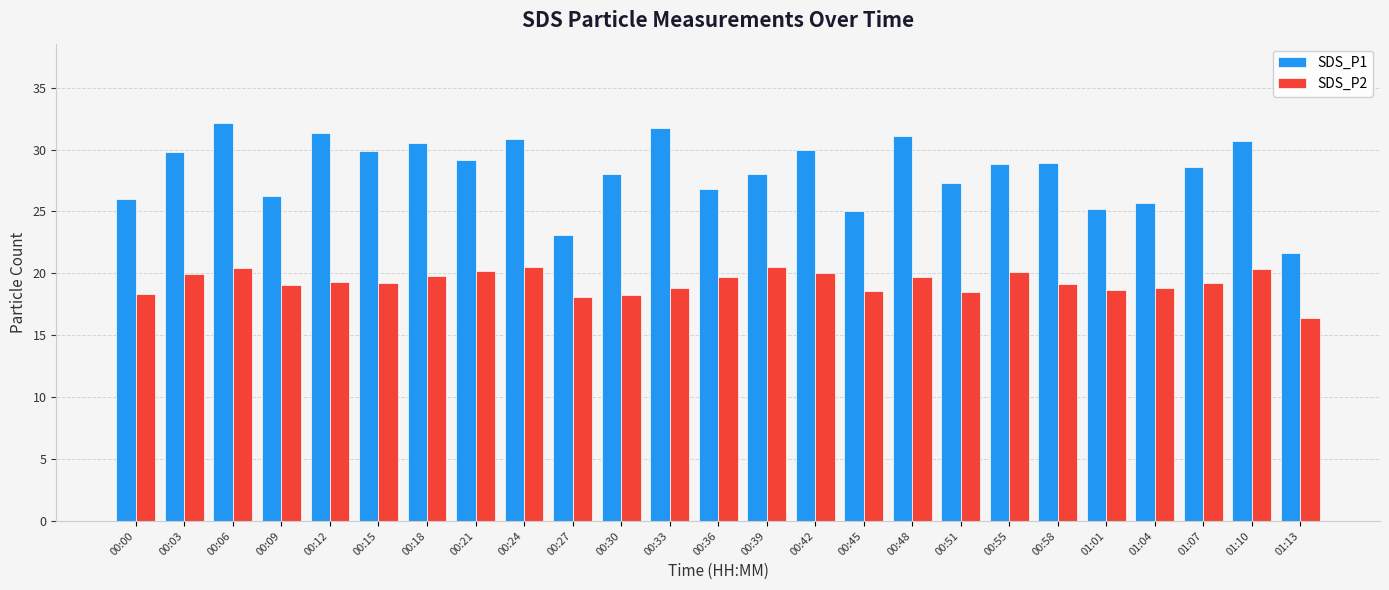

How many data points does each series have?

25